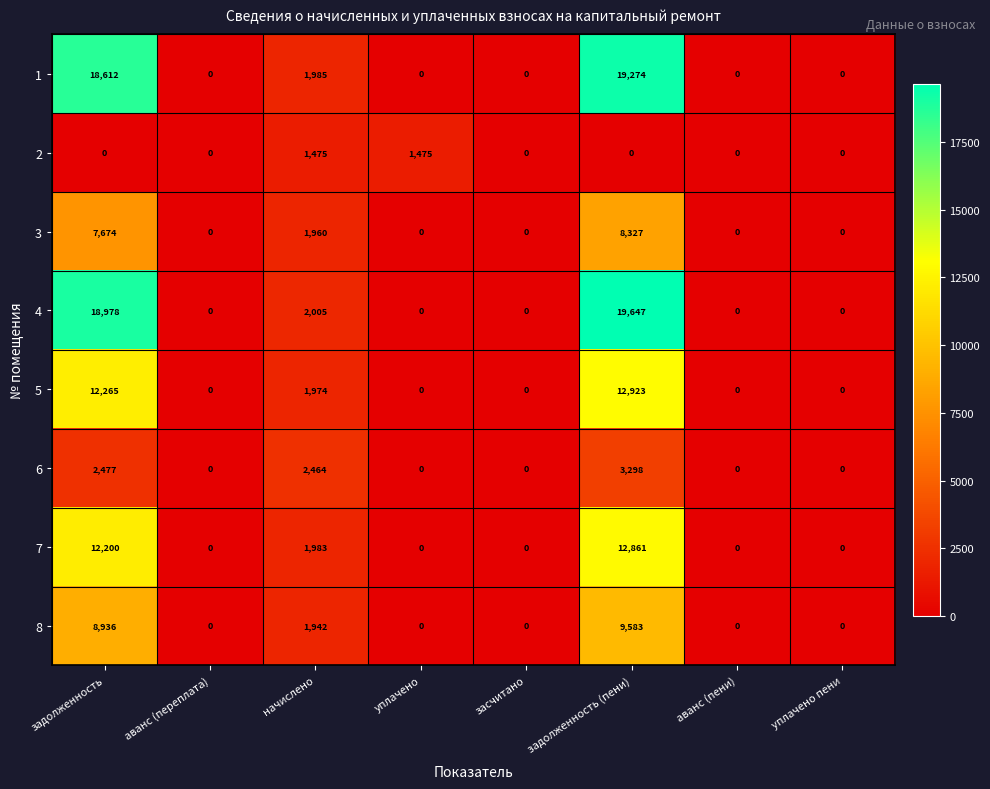

Which category has the highest value in the 5 series?

задолженность (пени)